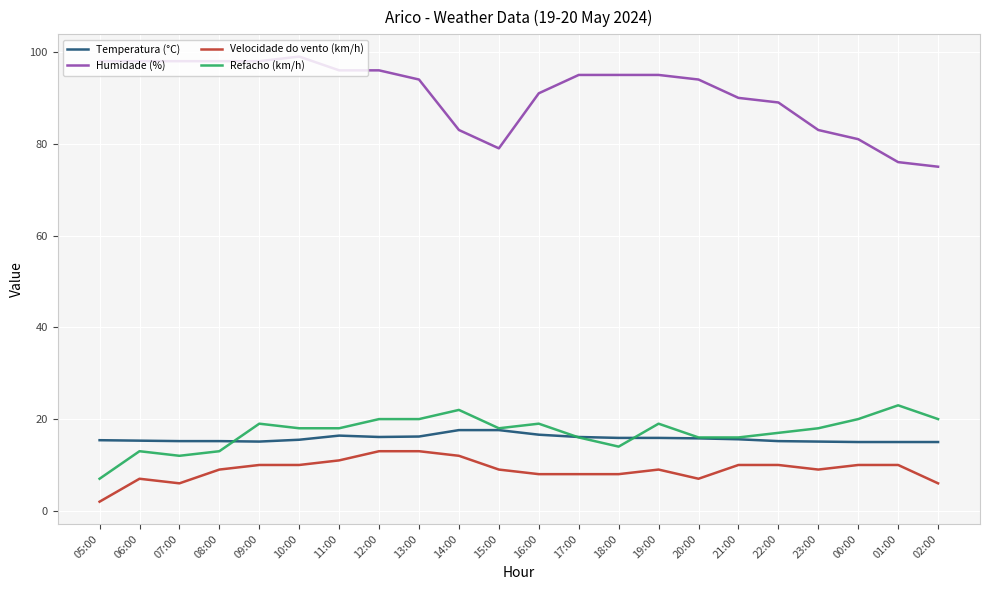

What is the greatest value displayed?

99.0